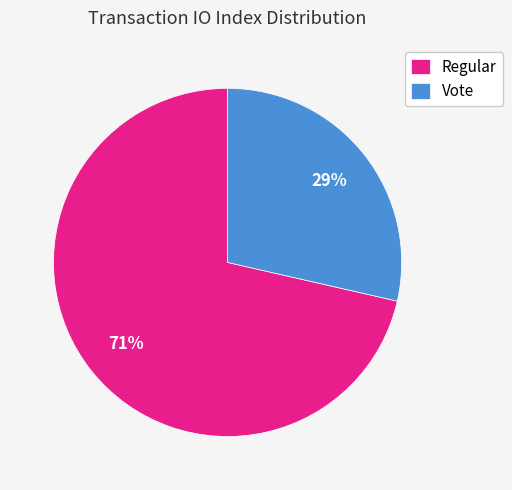

Between Vote and Regular, which is larger?

Regular